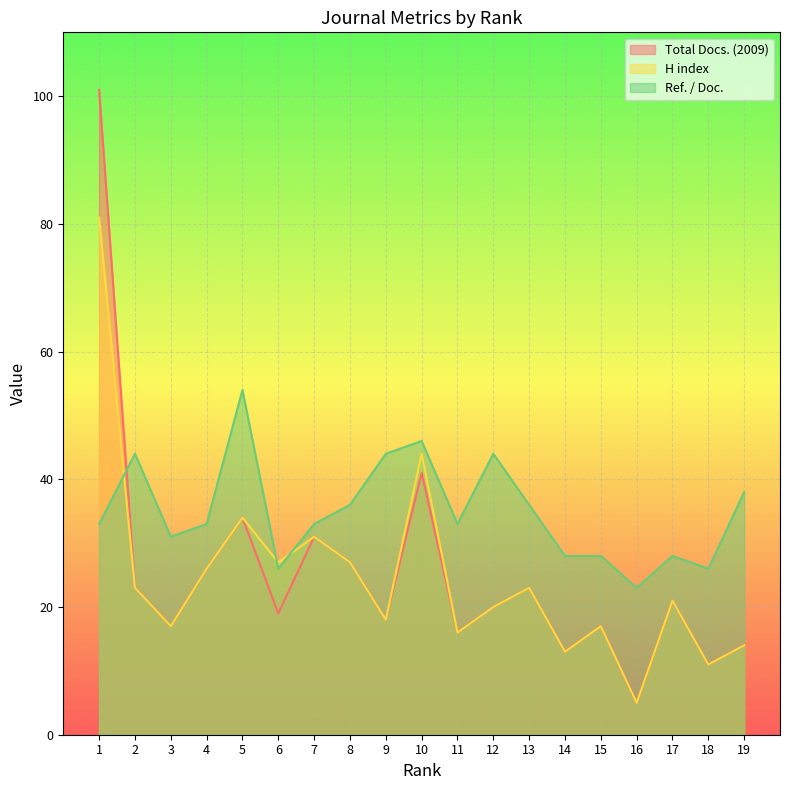

What is the value of the Ref. / Doc. point at the 12th from the left?

44